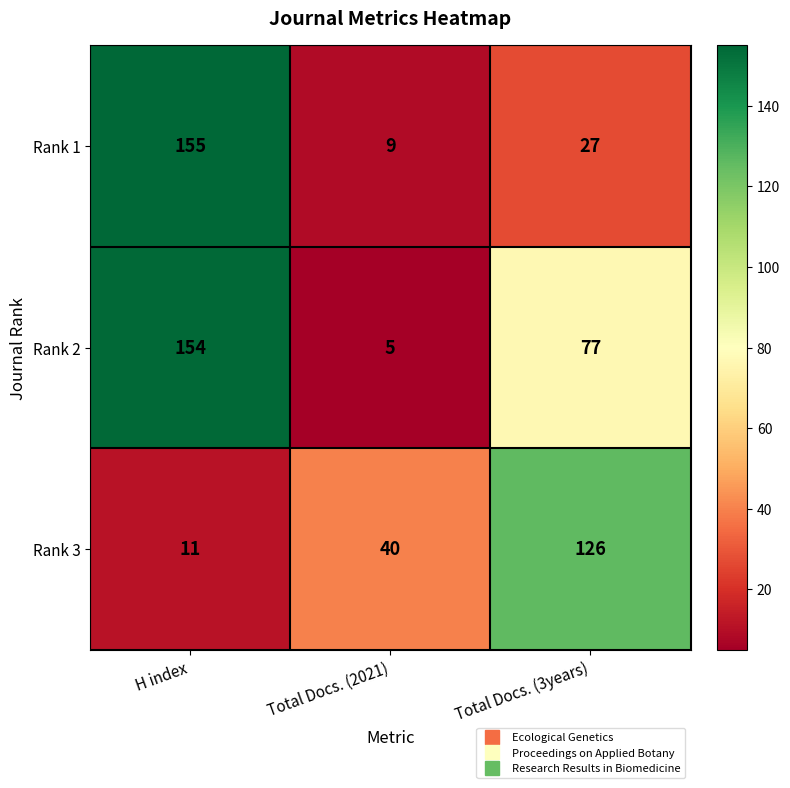

At which category is the sum across all series the highest?

H index